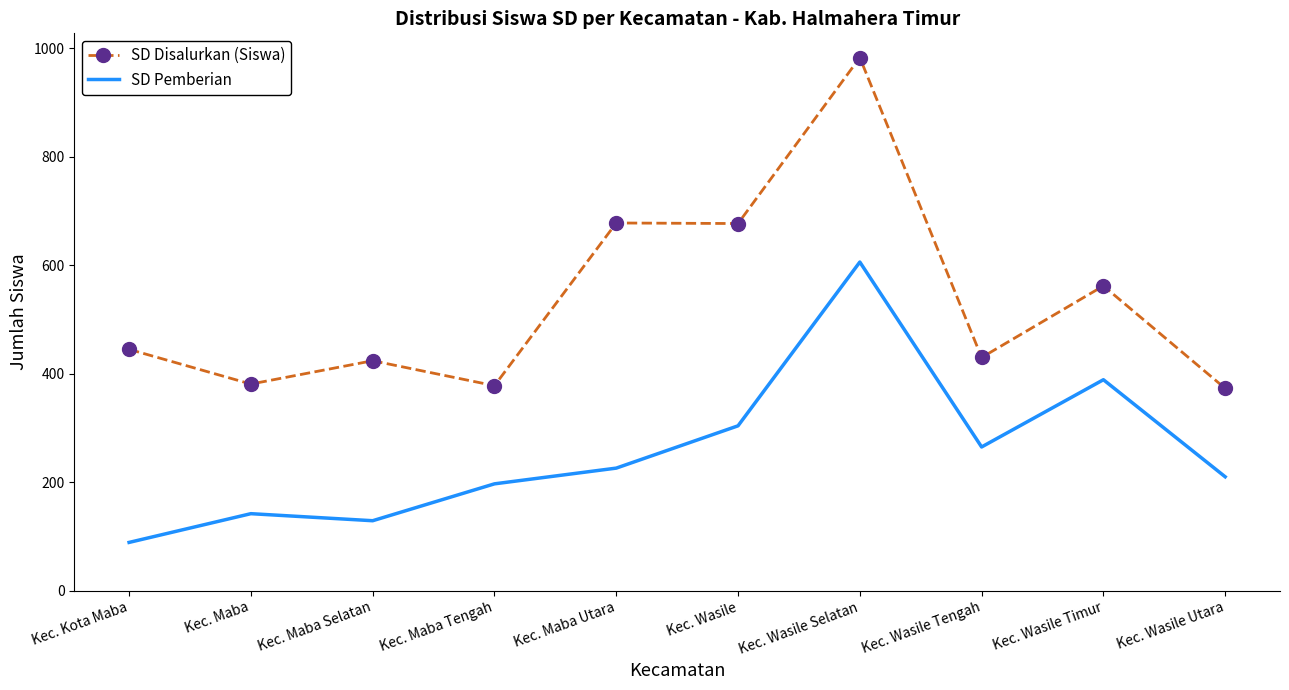

What is the difference between the maximum and minimum values in the SD Pemberian series?

517